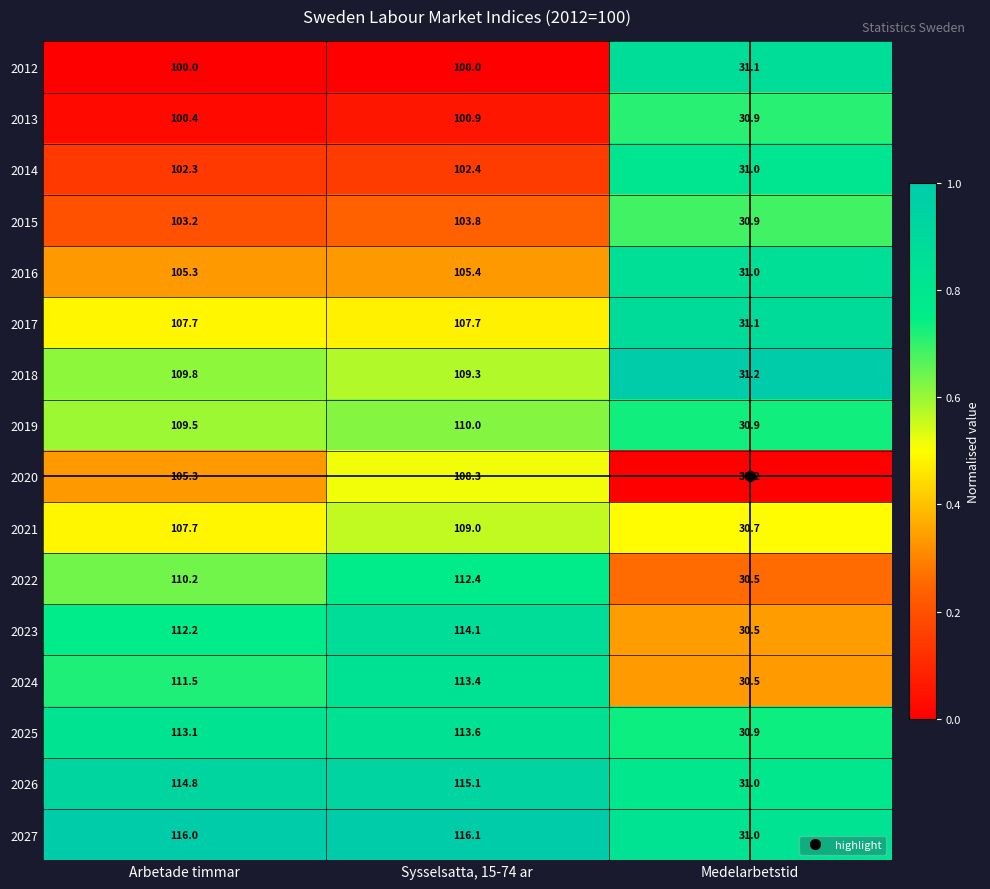

Which series has the largest total across all categories?

2027